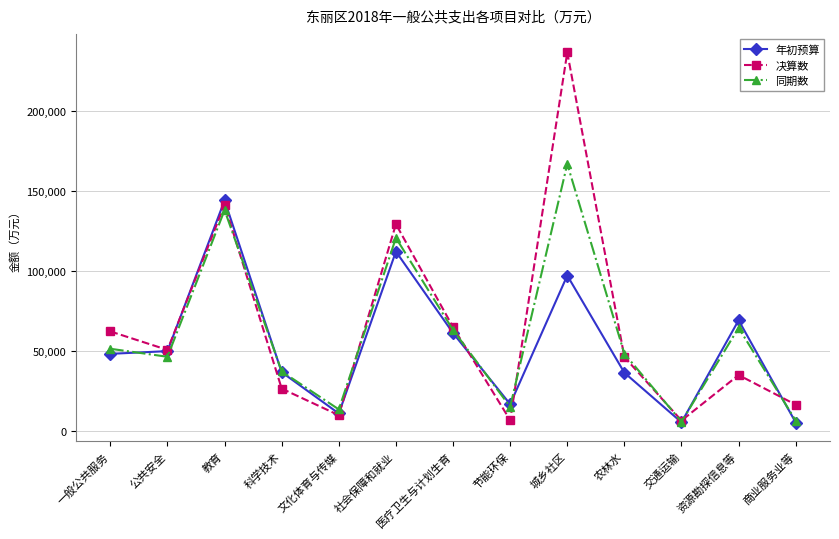

Which series has the largest range (max minus min)?

决算数